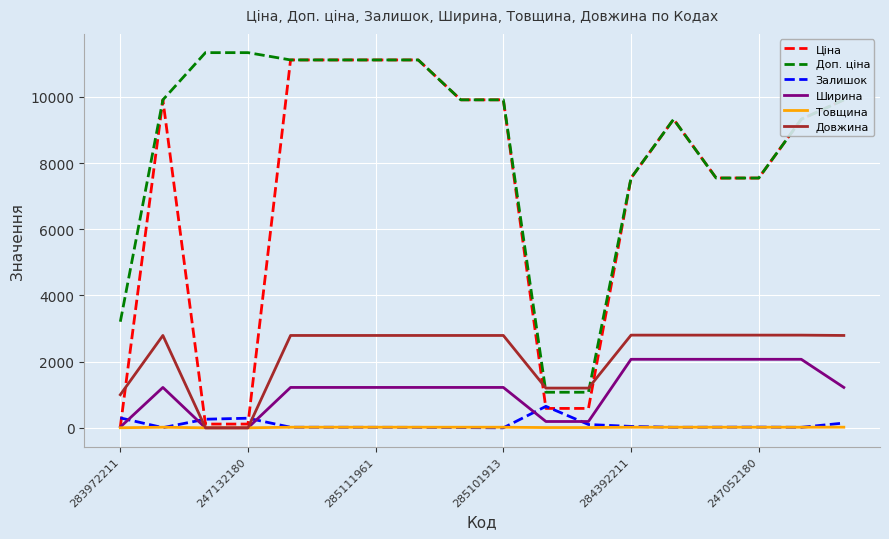

Which series has the largest total across all categories?

Доп. ціна